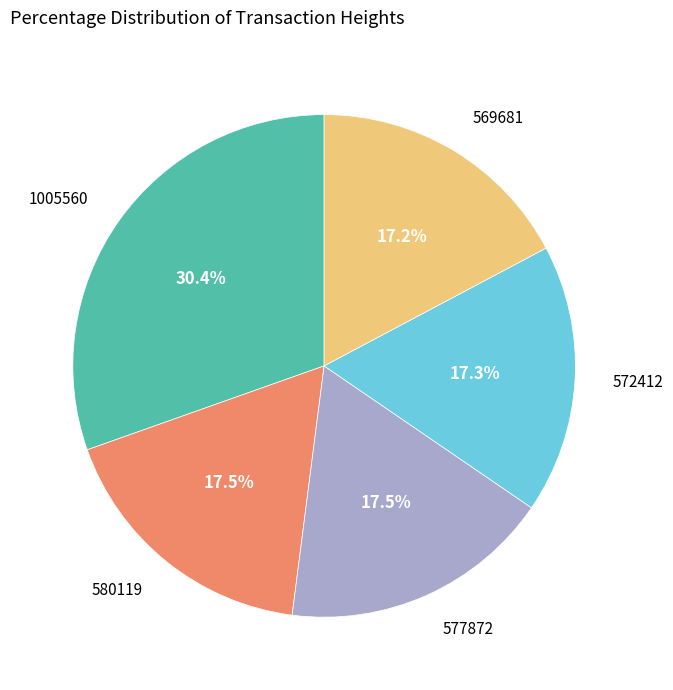

Does any single category account for the majority?

No